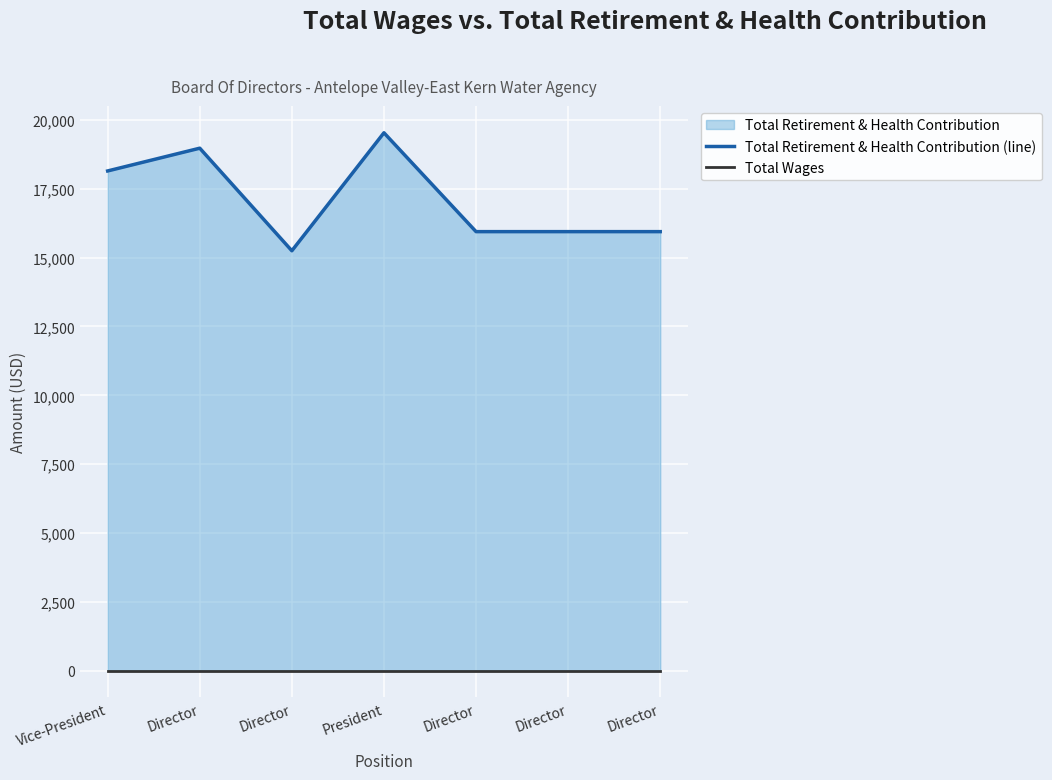

Reading right to left, list all the values displayed in this chart.

Total Retirement & Health Contribution (line): Director=15947	Director=15947	Director=15947	President=19539	Director=15252	Director=18979	Vice-President=18152
Total Wages: Director=0	Director=0	Director=0	President=0	Director=0	Director=0	Vice-President=0